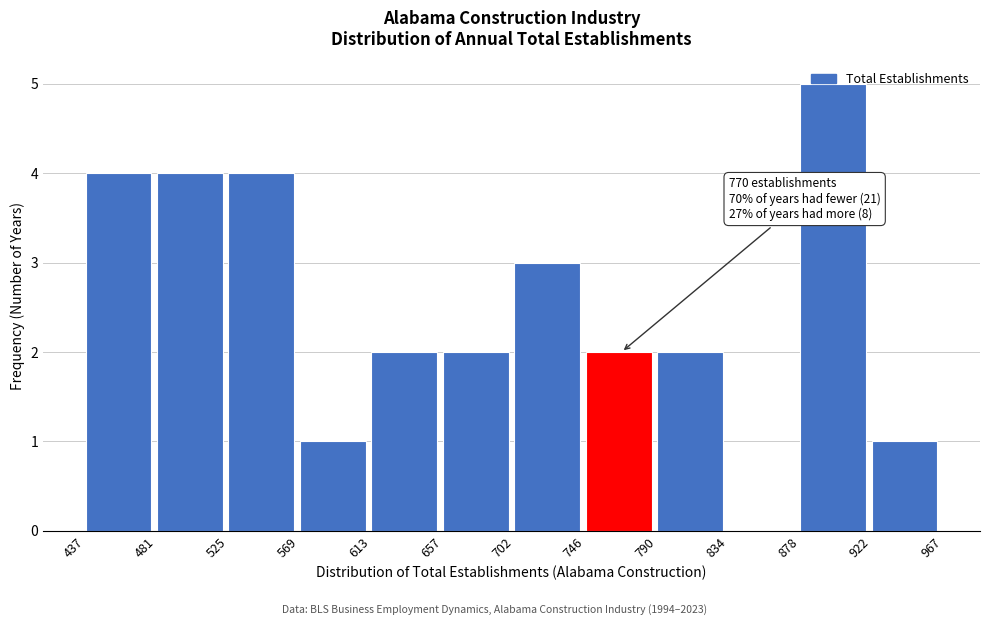

Over which range of the x-axis is the bar tallest?

878 to 922